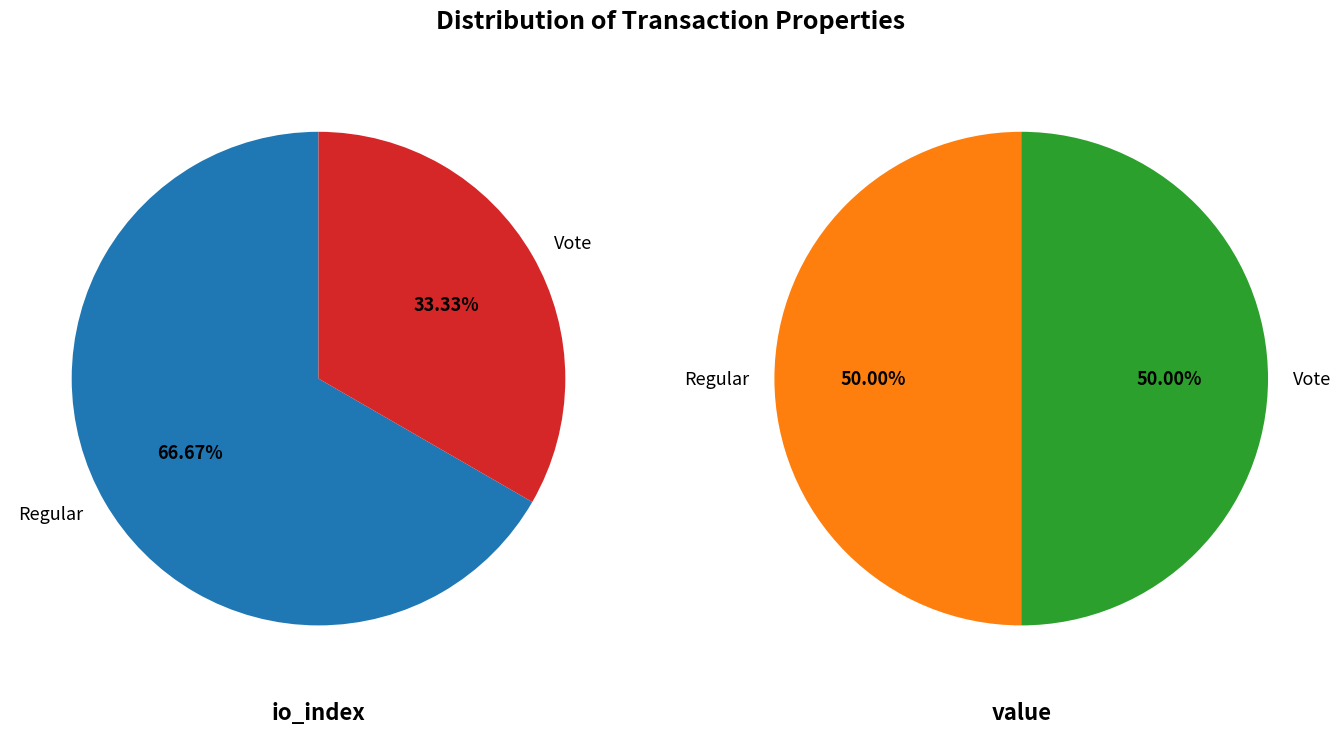

Is io_index the majority of the pie?

No